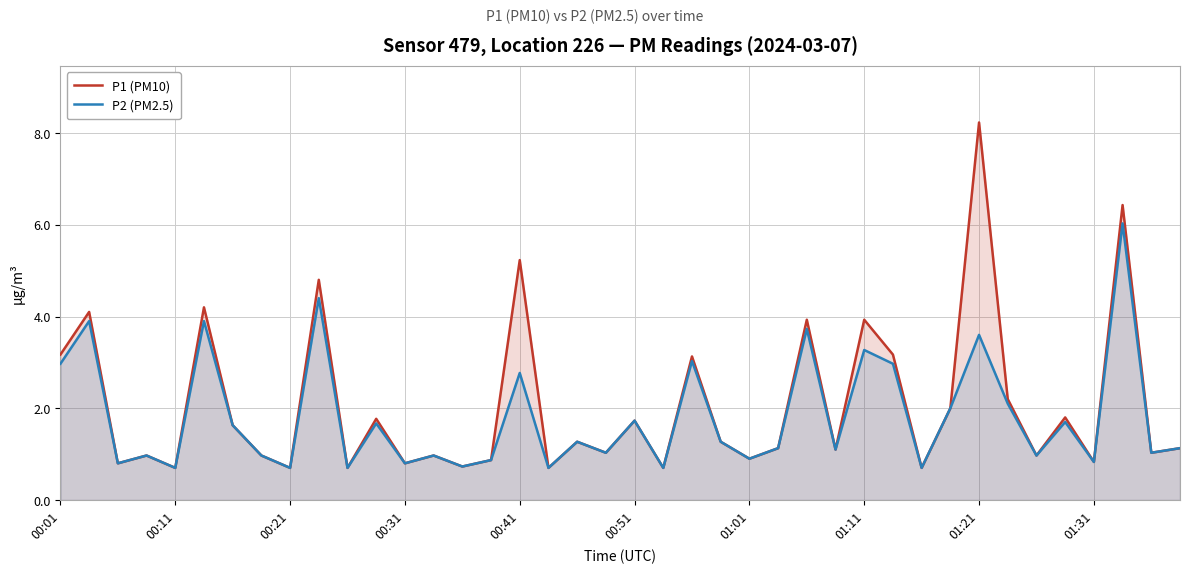

Which category has the highest value in the P1 (PM10) series?

01:21